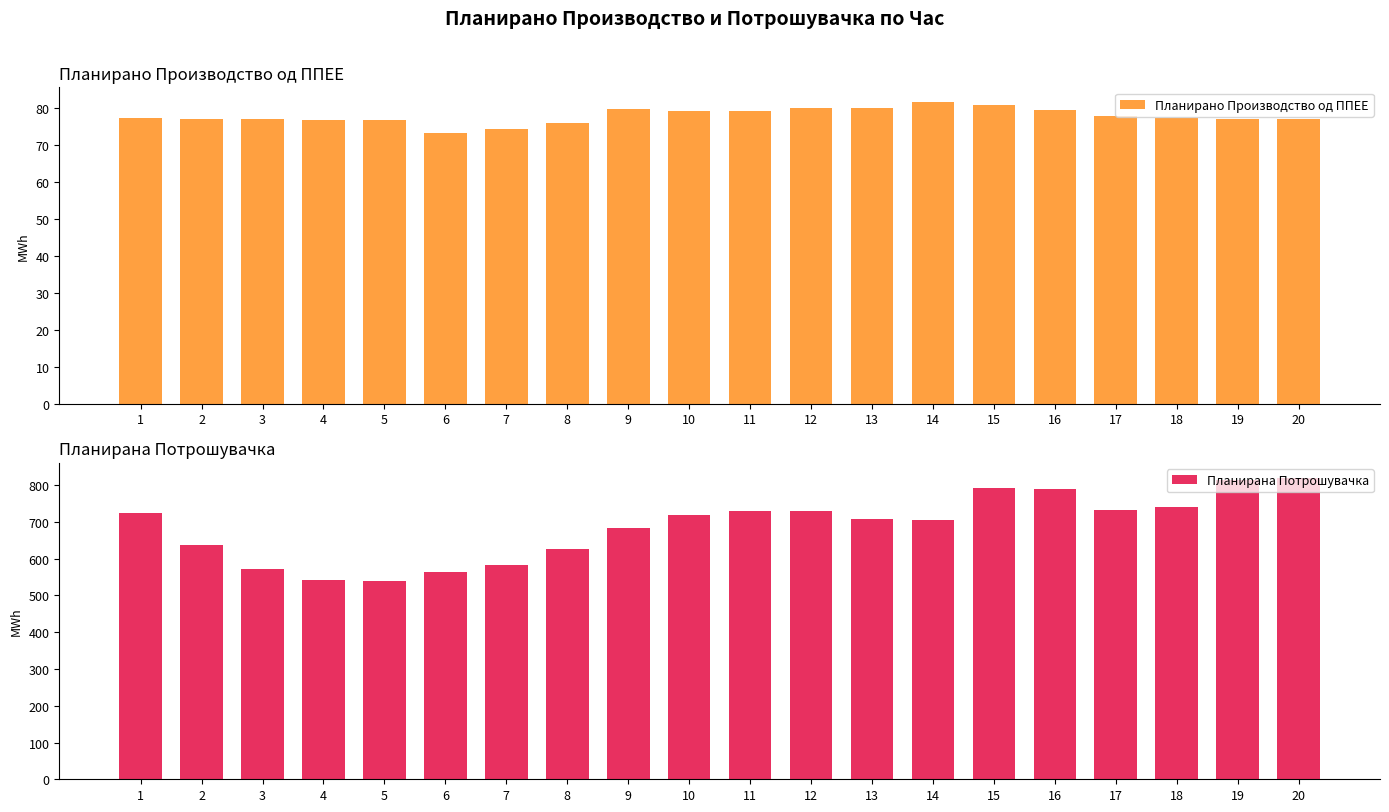

Reading left to right, list all the values displayed in this chart.

Планирано Производство од ППЕЕ: 1=77.5	2=77.1	3=77.1	4=77.0	5=76.8	6=73.4	7=74.5	8=76.0	9=79.8	10=79.2	11=79.4	12=80.2	13=80.0	14=81.6	15=80.9	16=79.7	17=78.0	18=77.3	19=77.3	20=77.1
Планирана Потрошувачка: 1=723.8	2=636.5	3=573.0	4=542.8	5=539.0	6=562.6	7=583.9	8=626.0	9=682.4	10=719.2	11=729.7	12=731.0	13=708.2	14=704.7	15=792.6	16=788.6	17=731.7	18=741.3	19=813.1	20=819.7